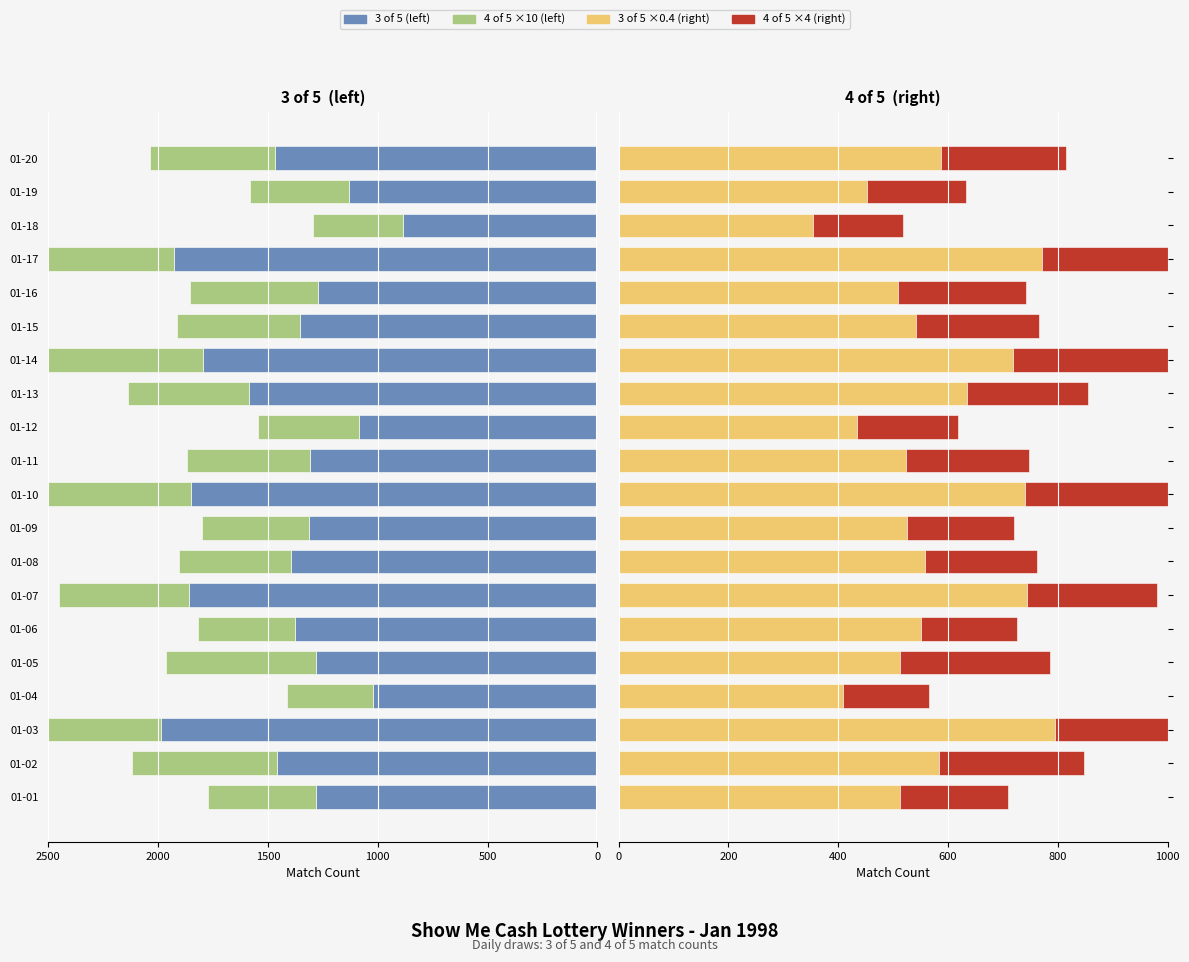

Which series has the largest range (max minus min)?

3 of 5